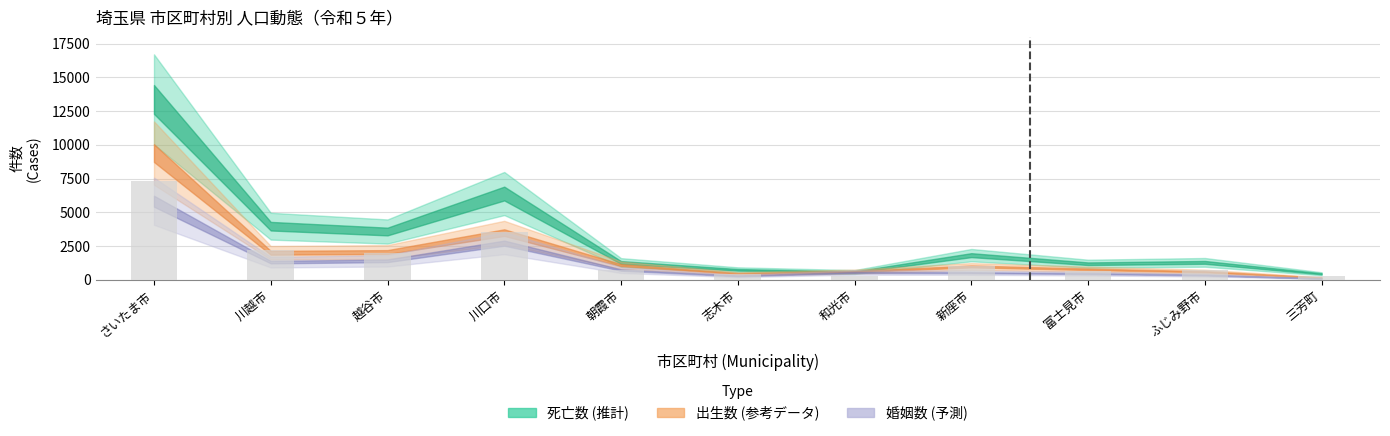

How many data points does each series have?

11